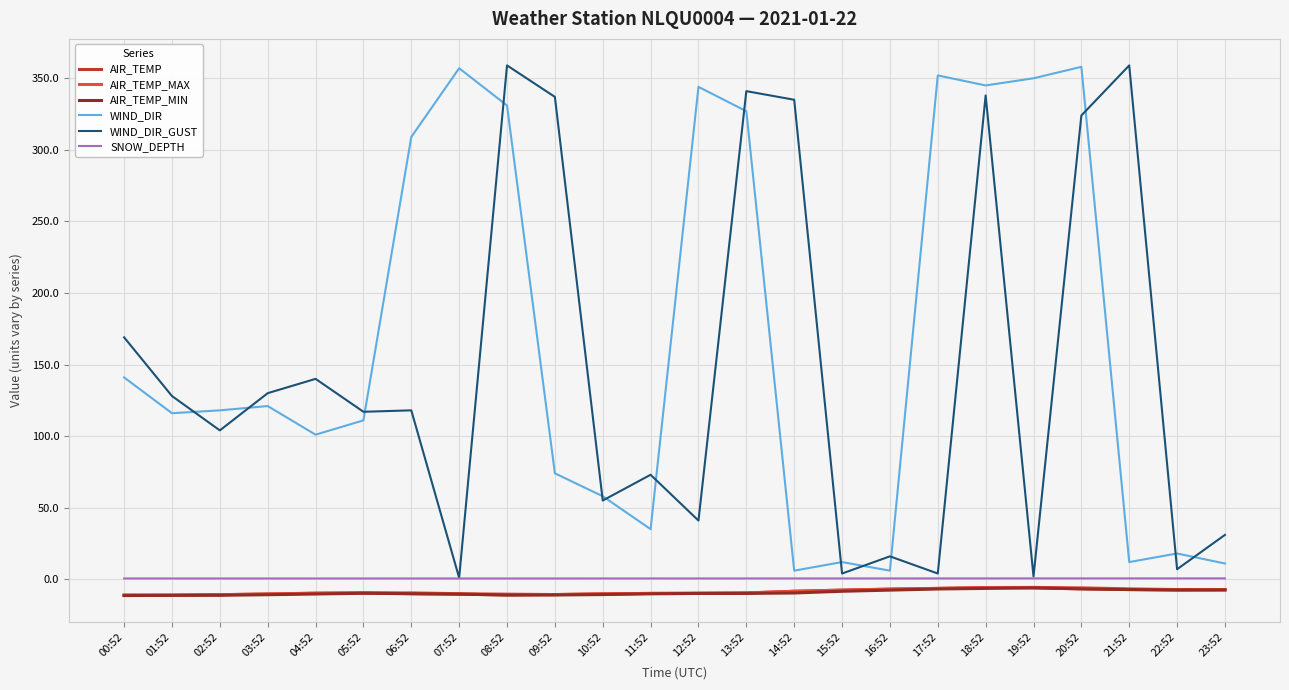

Is the value of WIND_DIR_GUST at 16:52 greater than the value of AIR_TEMP_MIN at 21:52?

Yes